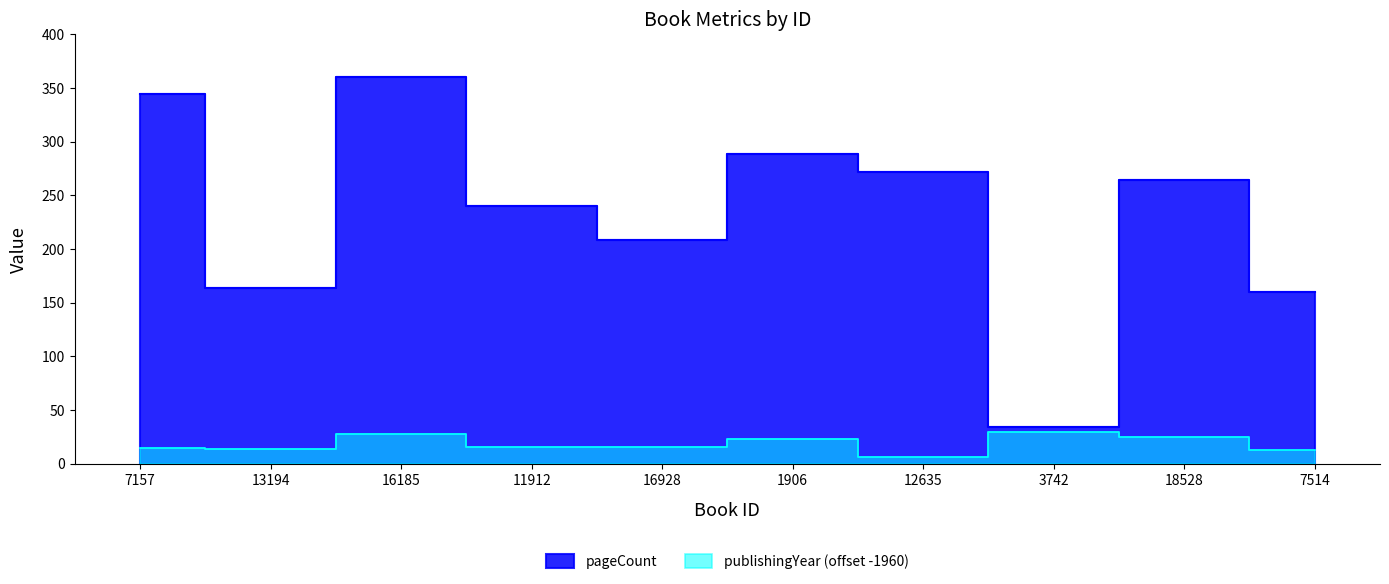

What is the difference between the maximum and minimum values in the pageCount series?

326